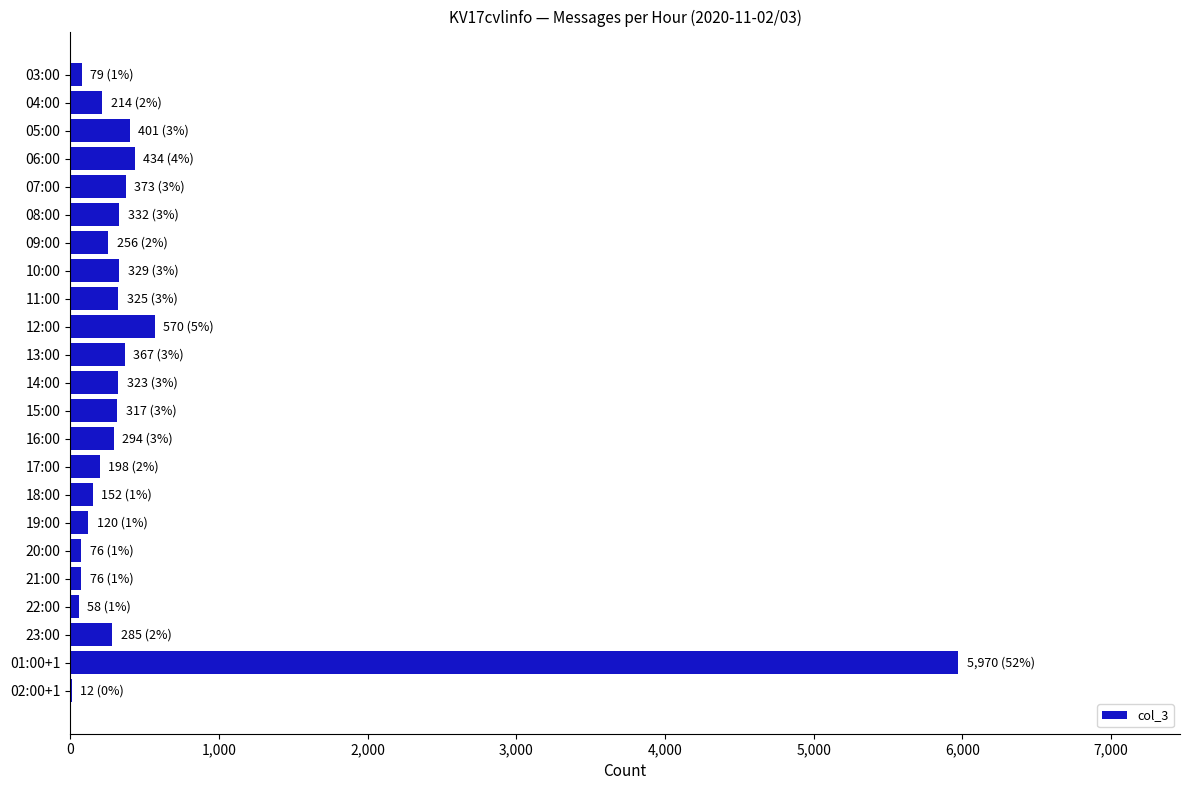

At which label is the value closest to 2991?

12:00